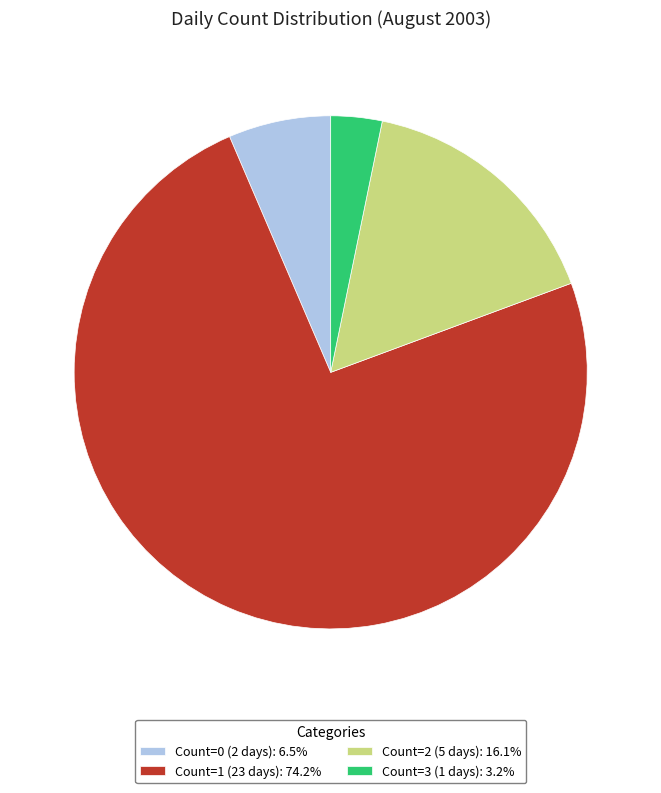

Approximately how many times larger is the value at Count=2 (5 days): 16.1% compared to Count=3 (1 days): 3.2%?

5.0